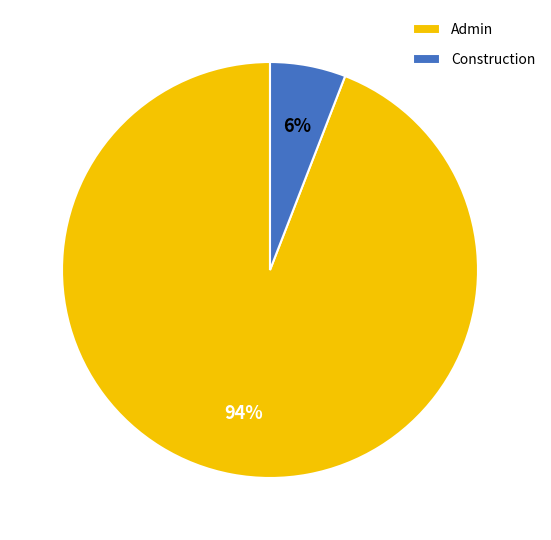

Rank the categories by value from highest to lowest.

Admin, Construction